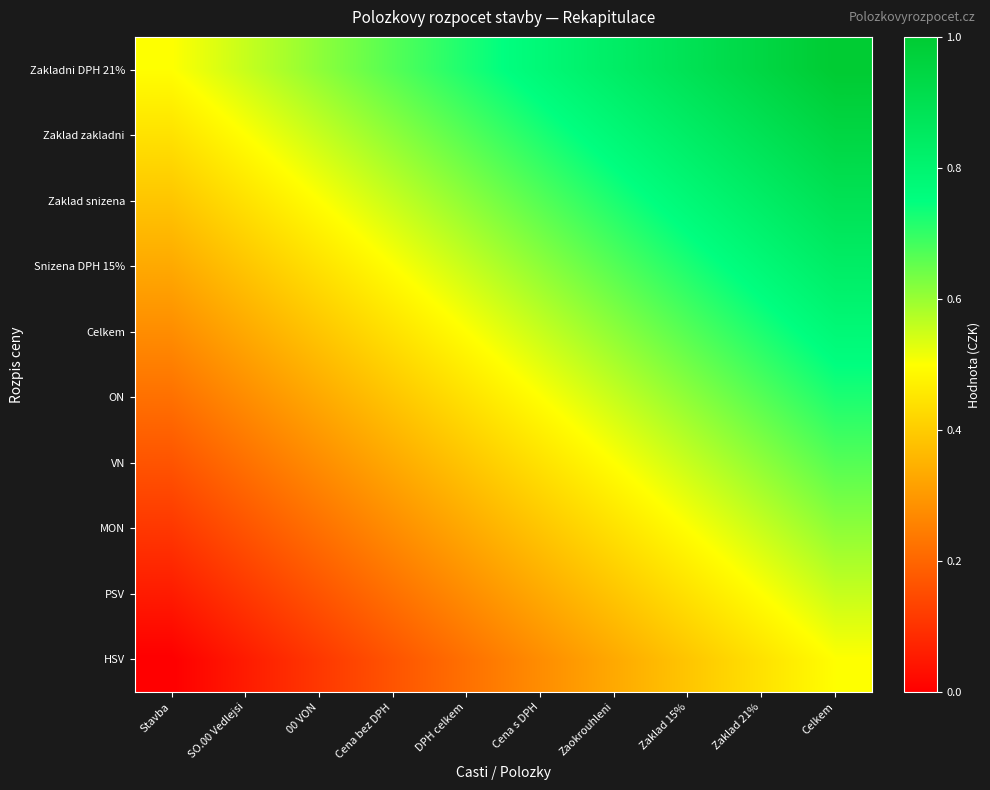

Between Stavba and 00 VON, which is larger?

00 VON